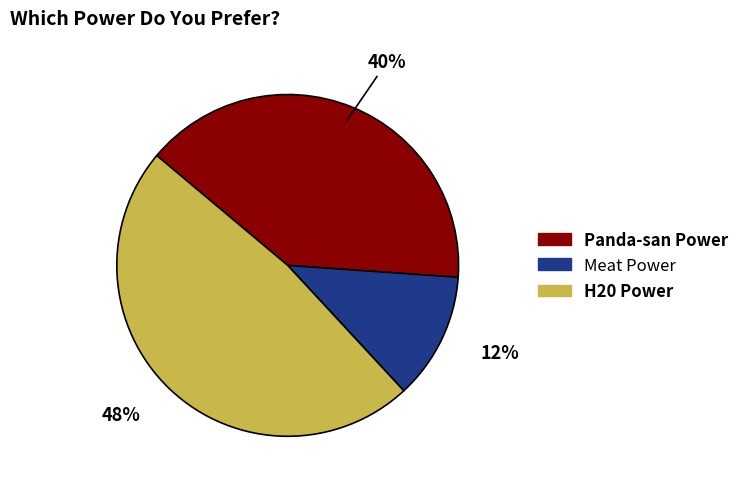

Between H20 Power and Meat Power, which is larger?

H20 Power